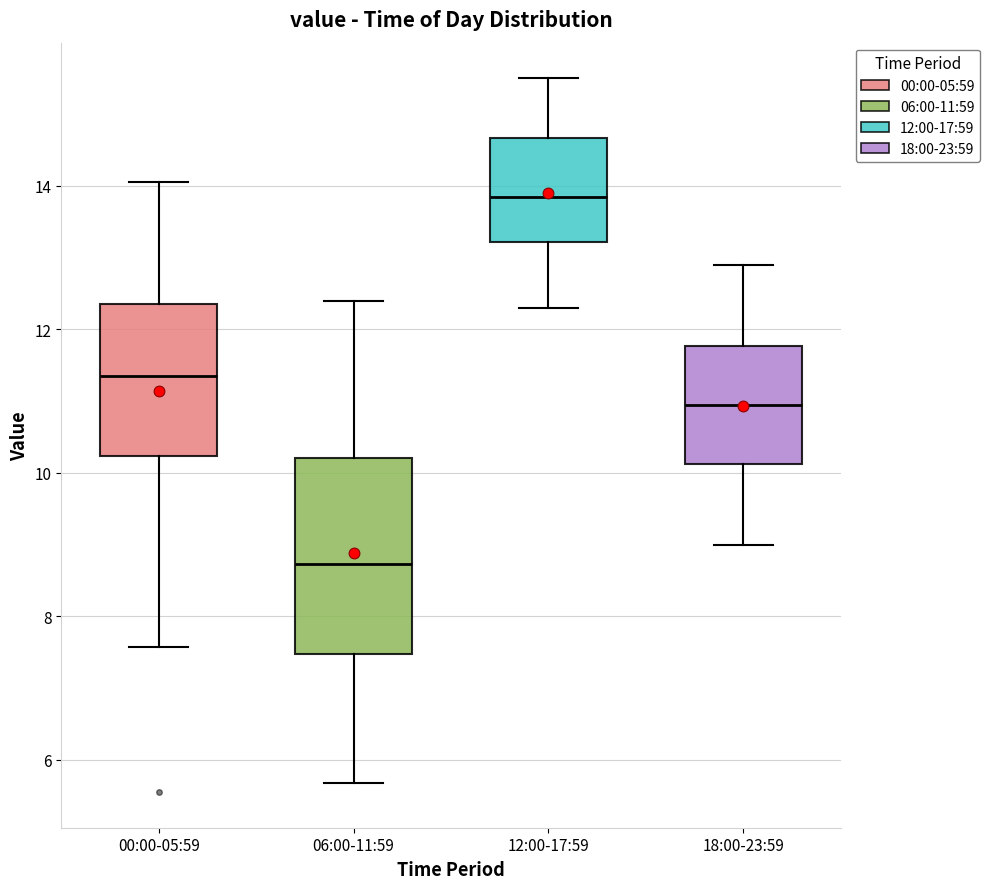

Reading left to right, transcribe this box plot: for each box, give where its median line is, the range the box spans, and where its two whiskers end, as read against the y-axis. The values are not printed on the chart, so give them approximately, as read against the axis.

00:00-05:59: median 11.4, box 10.2 to 12.4, whiskers 7.6 to 14.0
06:00-11:59: median 8.8, box 7.4 to 10.2, whiskers 5.6 to 12.4
12:00-17:59: median 13.8, box 13.2 to 14.6, whiskers 12.4 to 15.6
18:00-23:59: median 11.0, box 10.2 to 11.8, whiskers 9.0 to 13.0